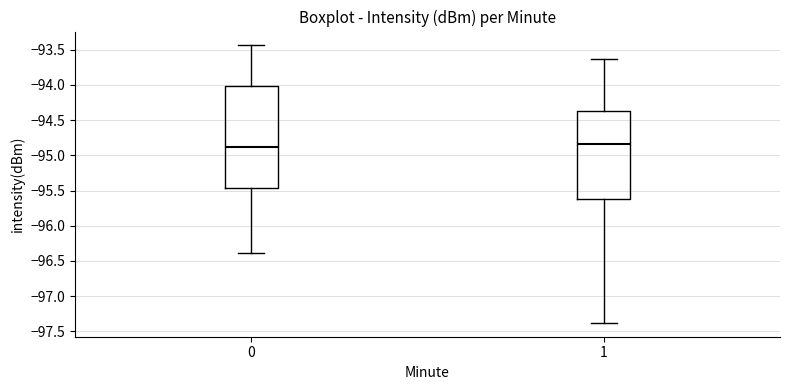

Which box is the tallest, from its lower edge to its upper edge?

0